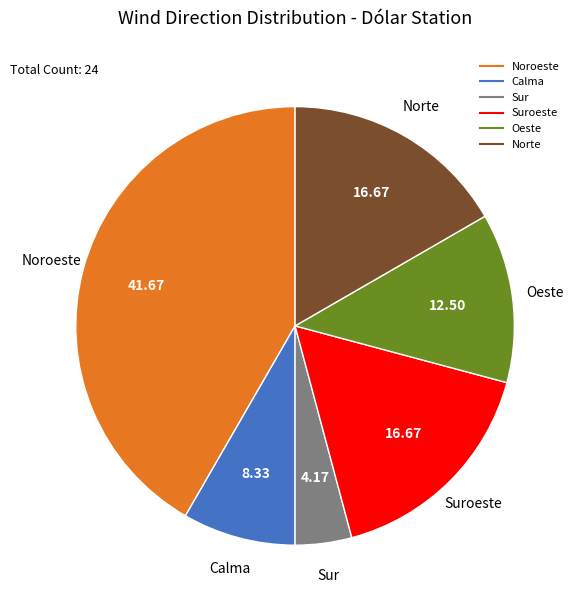

How many segments does this pie chart have?

6